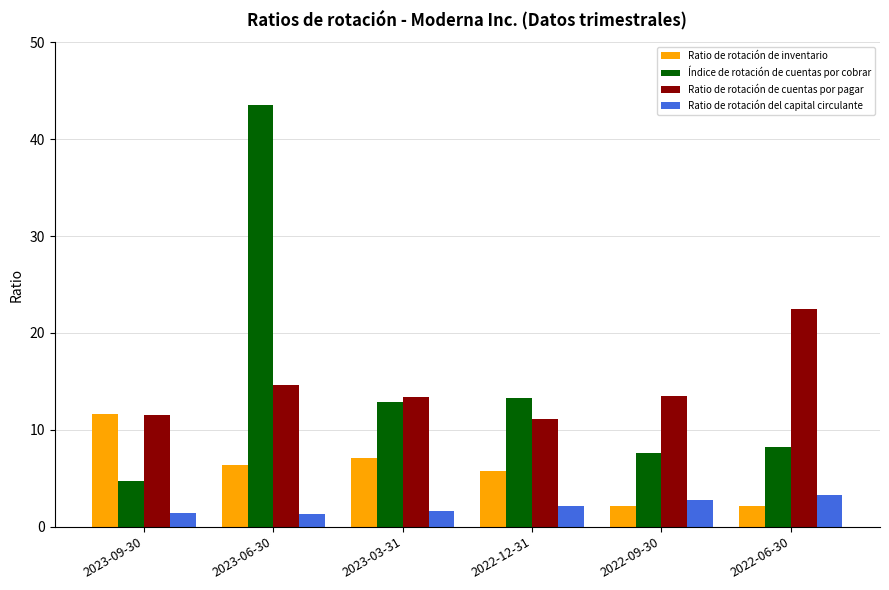

What is the greatest value displayed?

43.5